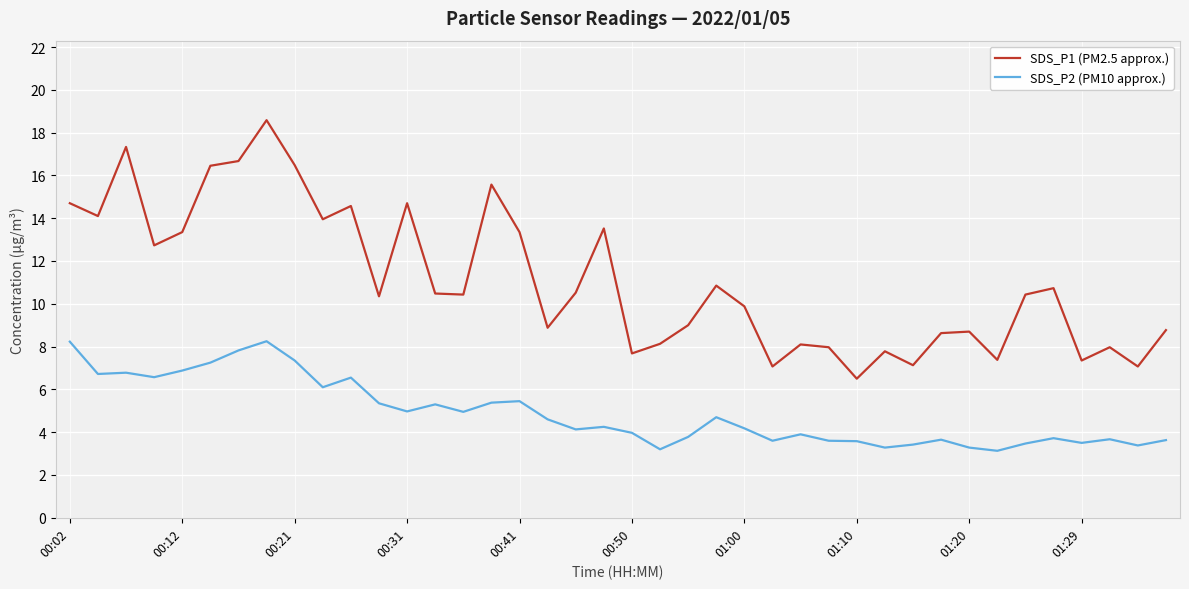

What is the greatest value displayed?

18.6